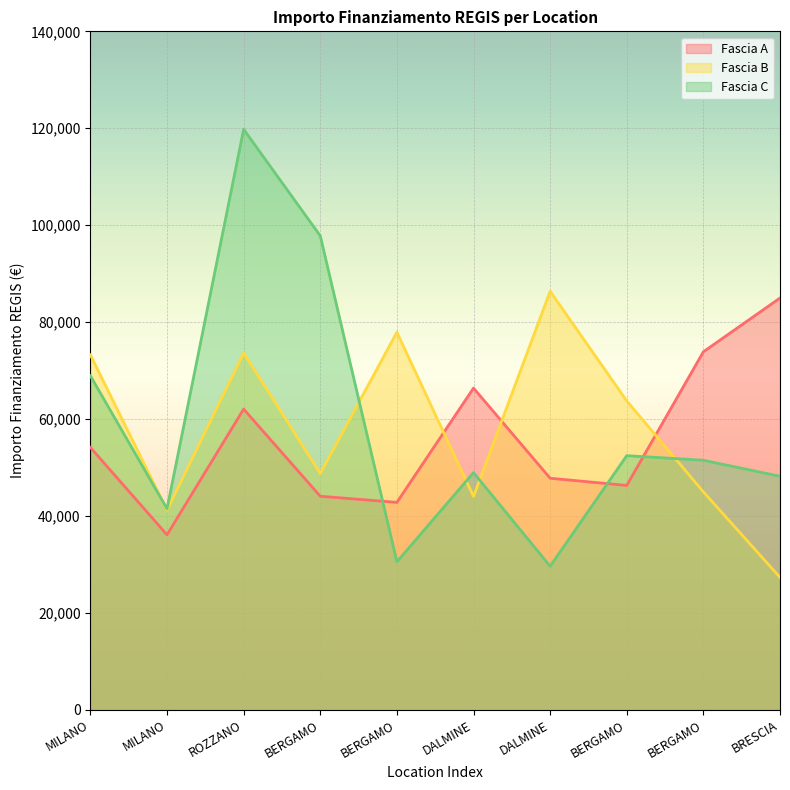

How many series are shown in this chart?

3